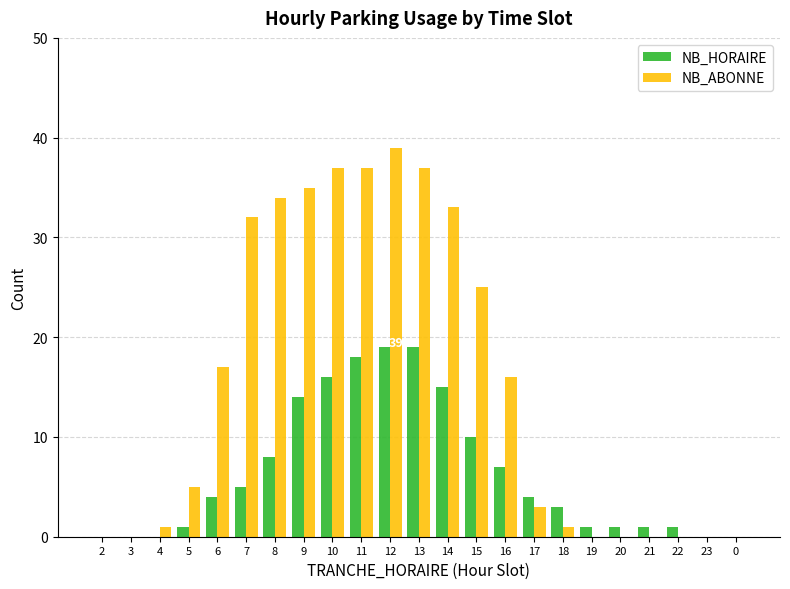

At which category does the chart reach its peak across all series?

12